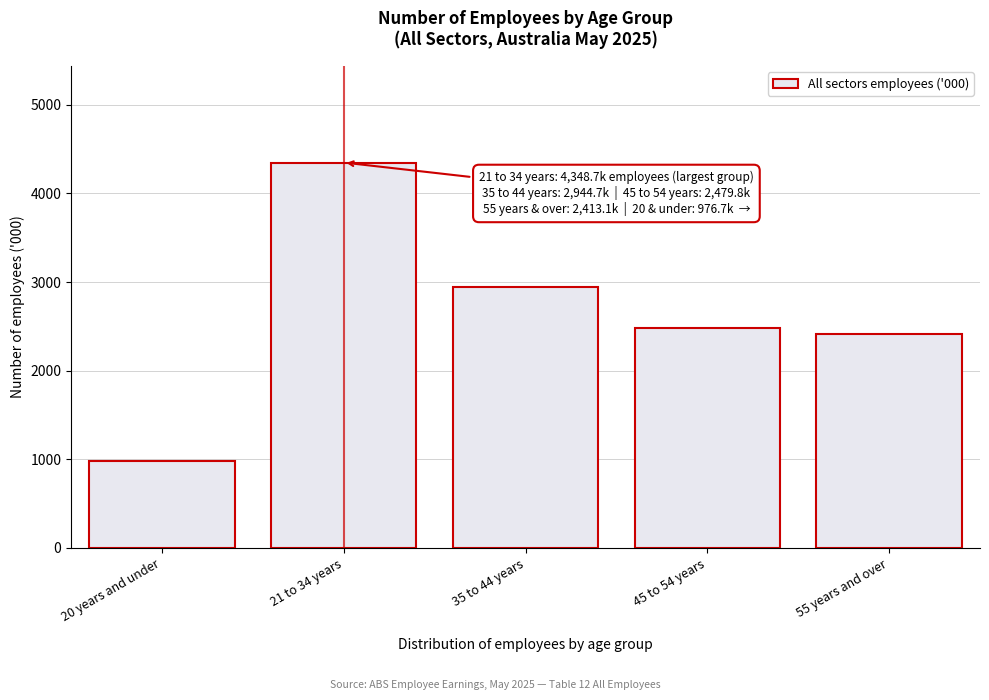

Reading right to left, extract all data points from this chart.

55 years and over=2413.1	45 to 54 years=2479.8	35 to 44 years=2944.7	21 to 34 years=4348.7	20 years and under=976.7